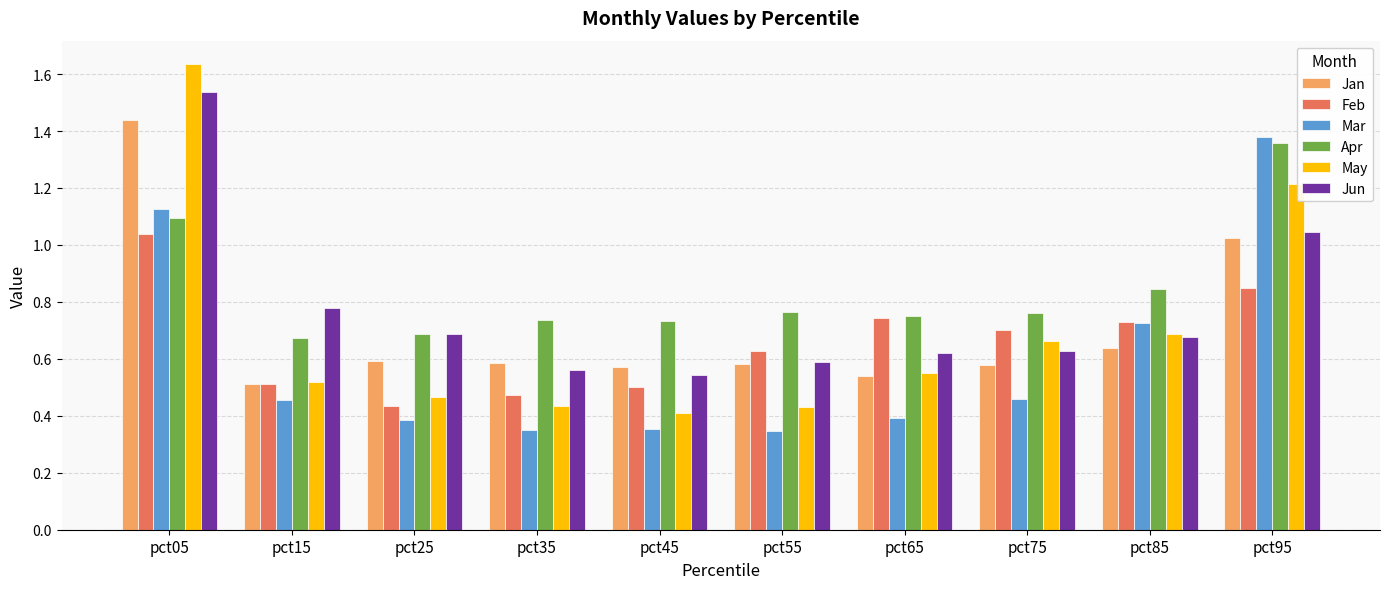

Which series has the largest total across all categories?

Apr